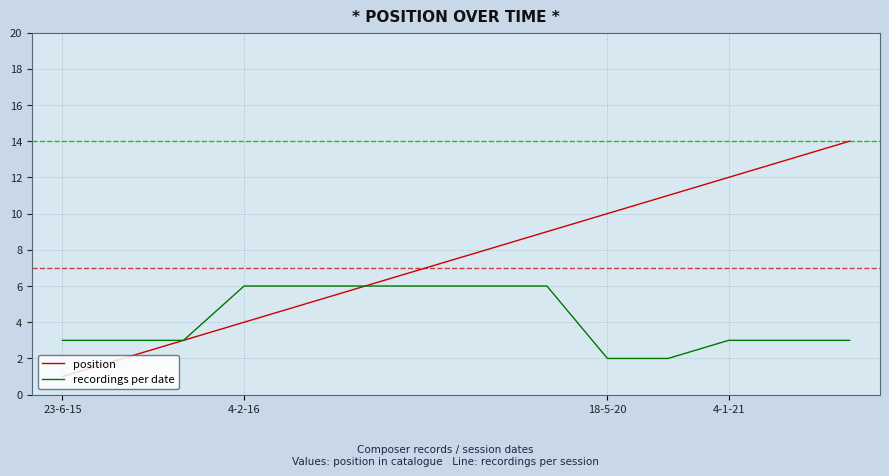

What is the maximum value for recordings per date?

6